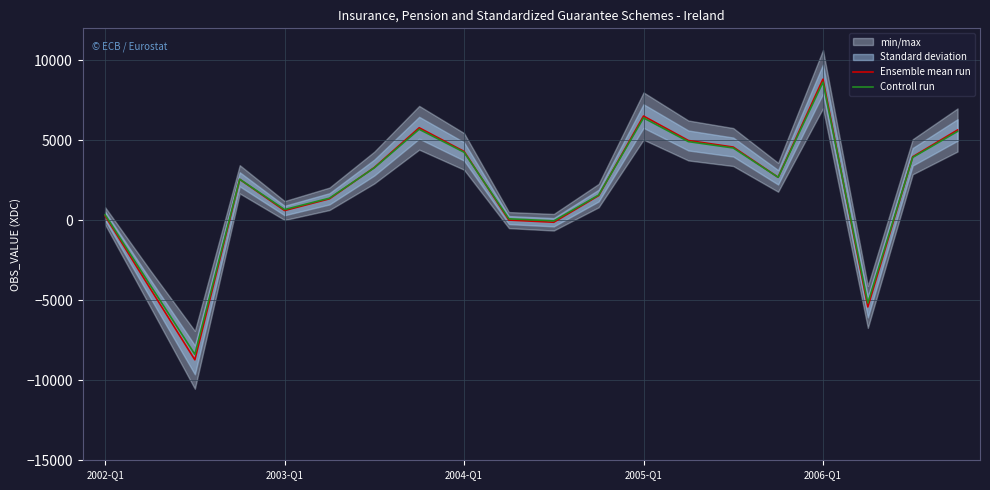

True or false: Ensemble mean run has a value of 420.1 at 2006-Q1.

False